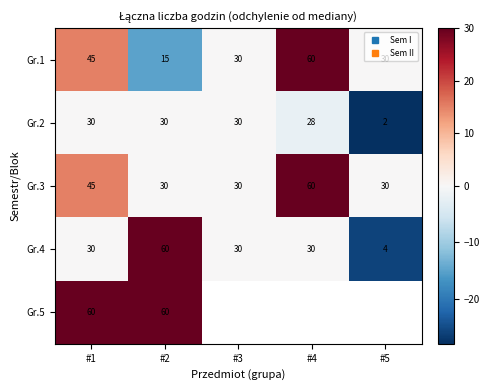

Is it true that Gr.4 equals 39.0 at #3?

False